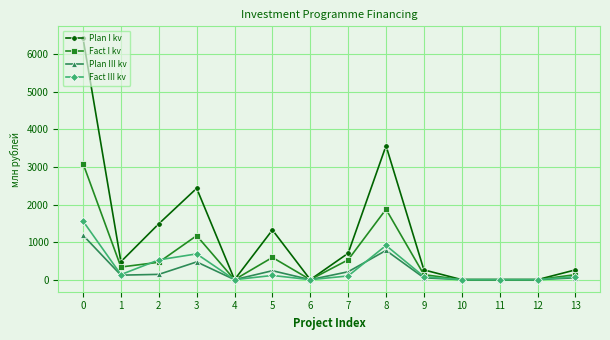

True or false: Fact I kv has more than 0 interior local peaks.

True